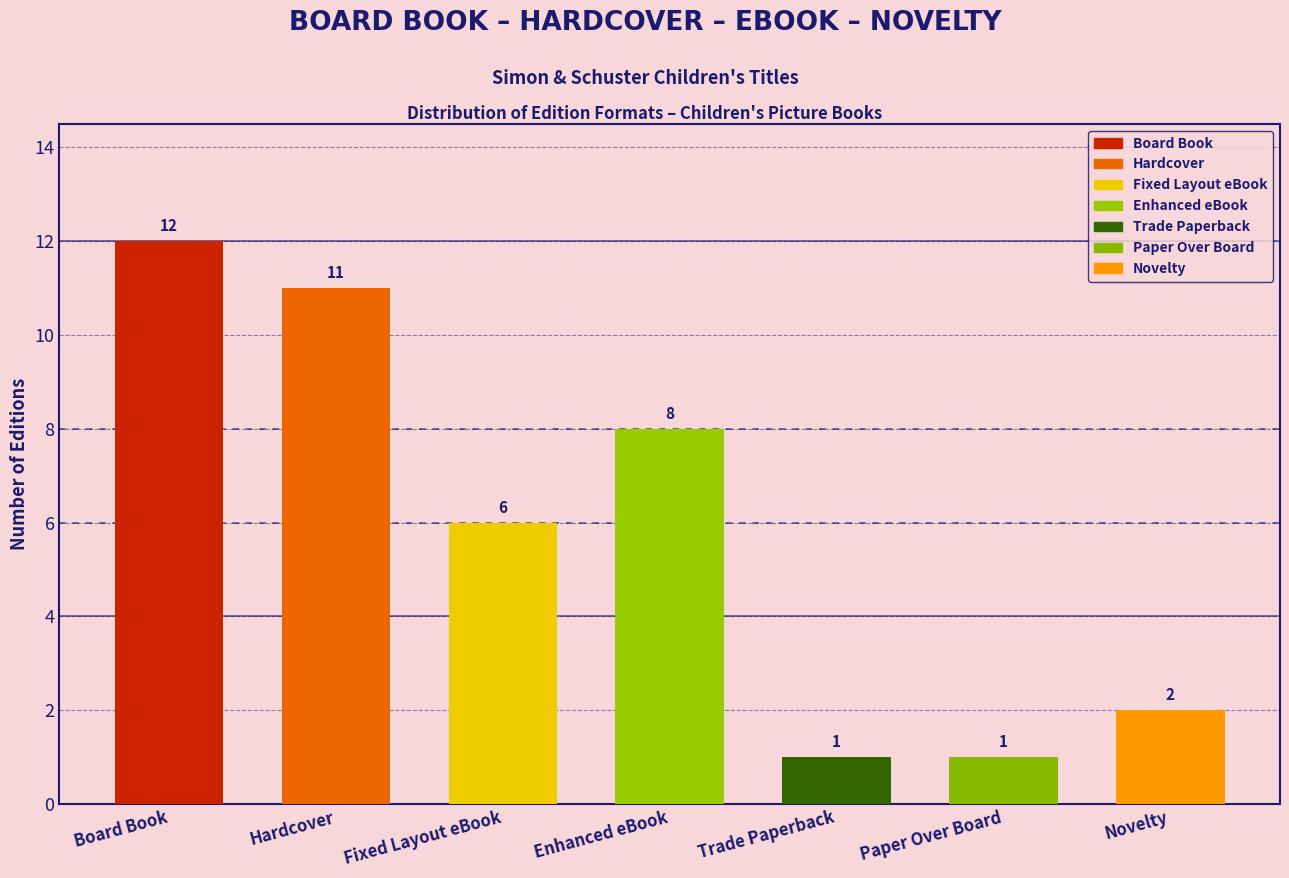

What is the ratio of the value at Hardcover to the value at Board Book?

0.9